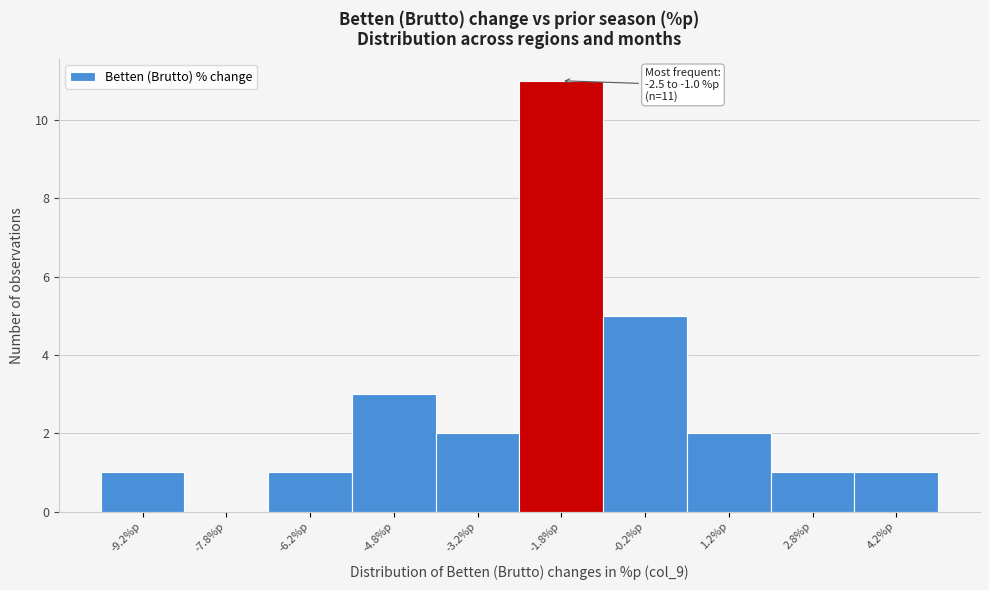

Over which range of the x-axis is the bar tallest?

-2.5 to -1.0